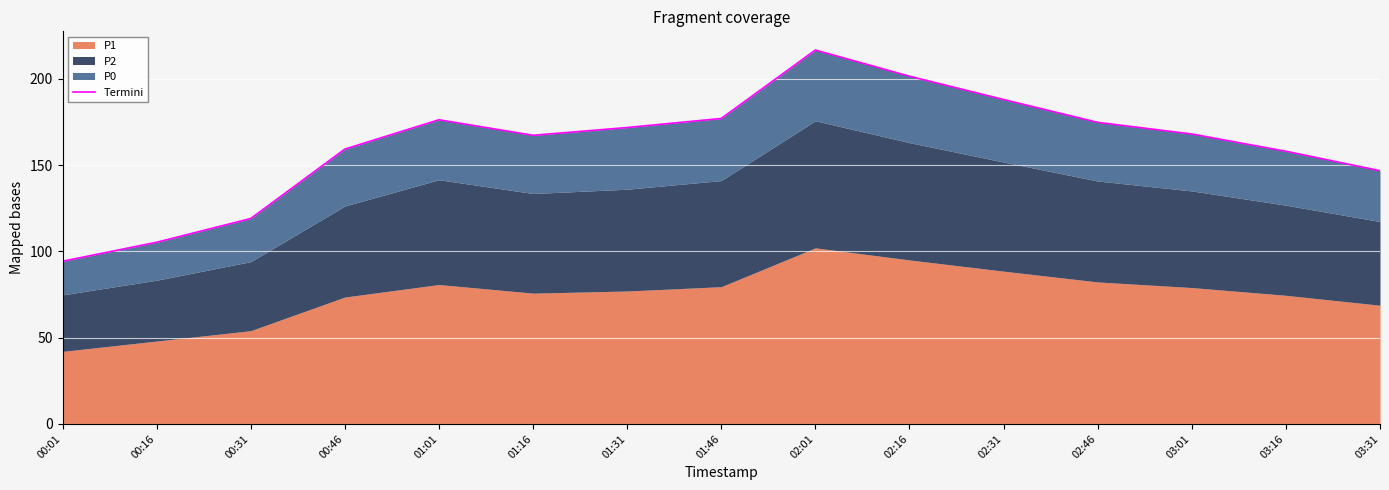

What is the minimum value shown in the chart?

94.2